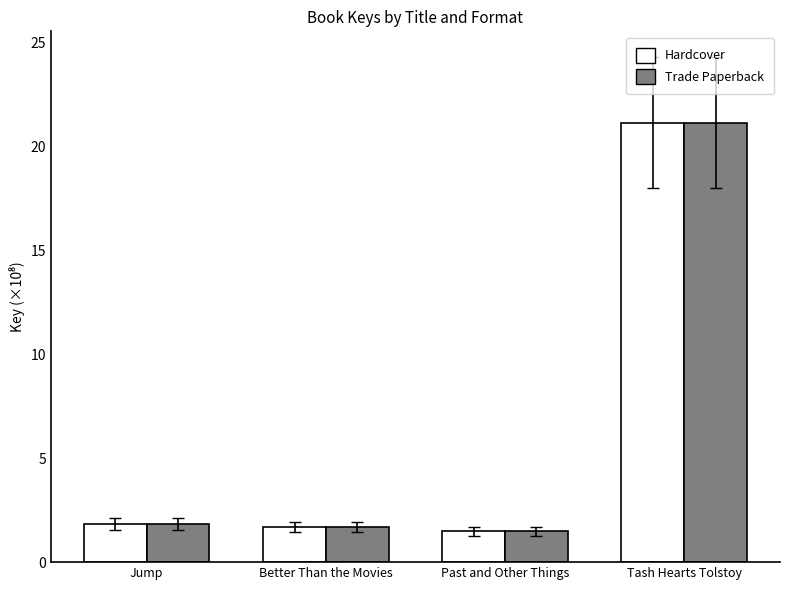

The Hardcover series shows 1.8 at Jump. True or false?

True